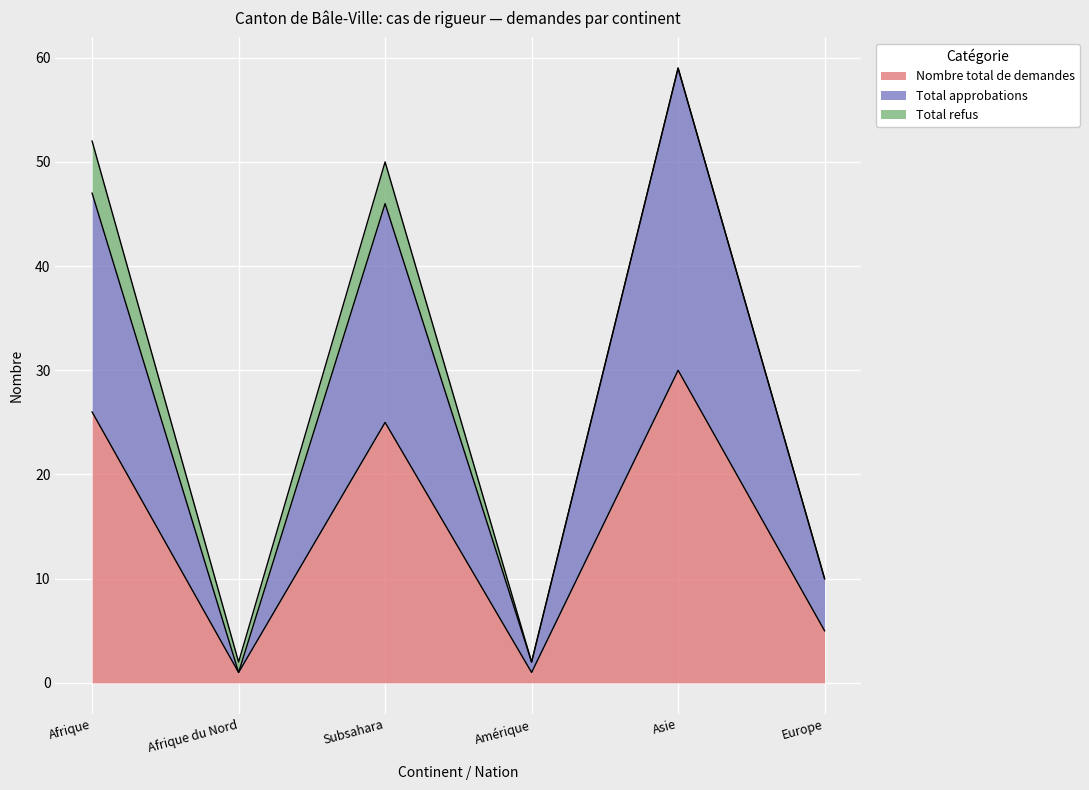

Between Europe and Afrique, which is larger?

Afrique